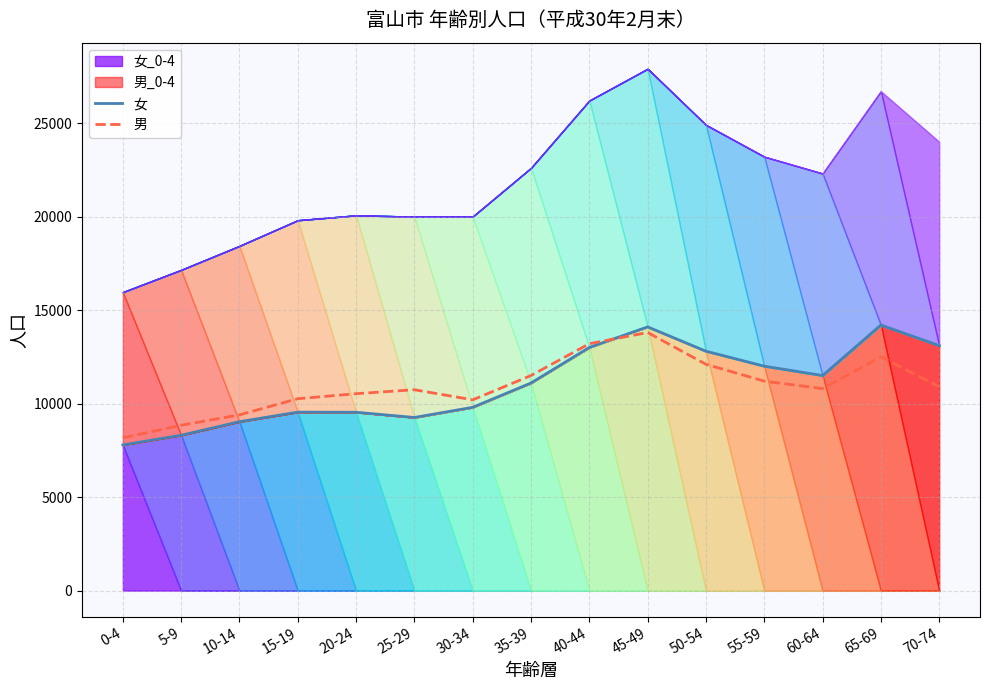

Reading left to right, list all the values displayed in this chart.

女: 0-4=7787	5-9=8307	10-14=9033	15-19=9542	20-24=9536	25-29=9256	30-34=9800	35-39=11100	40-44=13000	45-49=14100	50-54=12800	55-59=12000	60-64=11500	65-69=14200	70-74=13100
男: 0-4=8170	5-9=8840	10-14=9397	15-19=10260	20-24=10528	25-29=10740	30-34=10200	35-39=11500	40-44=13200	45-49=13800	50-54=12100	55-59=11200	60-64=10800	65-69=12500	70-74=10900